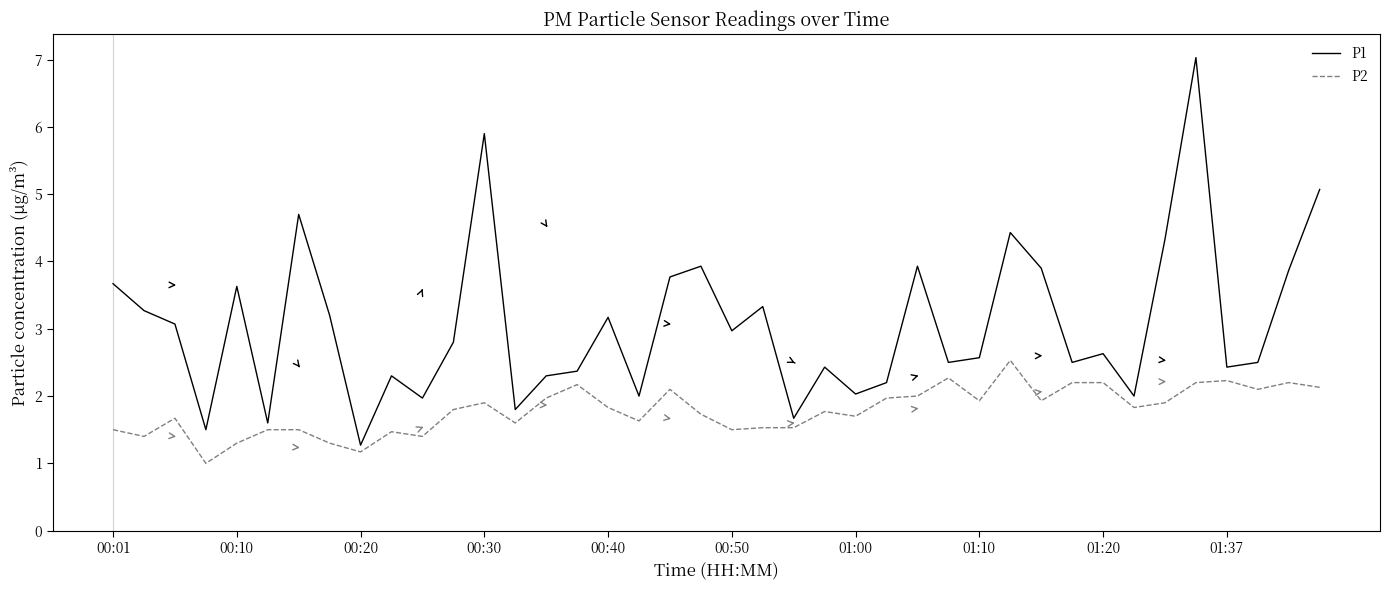

Rank the series by their maximum value, from highest to lowest.

P1, P2